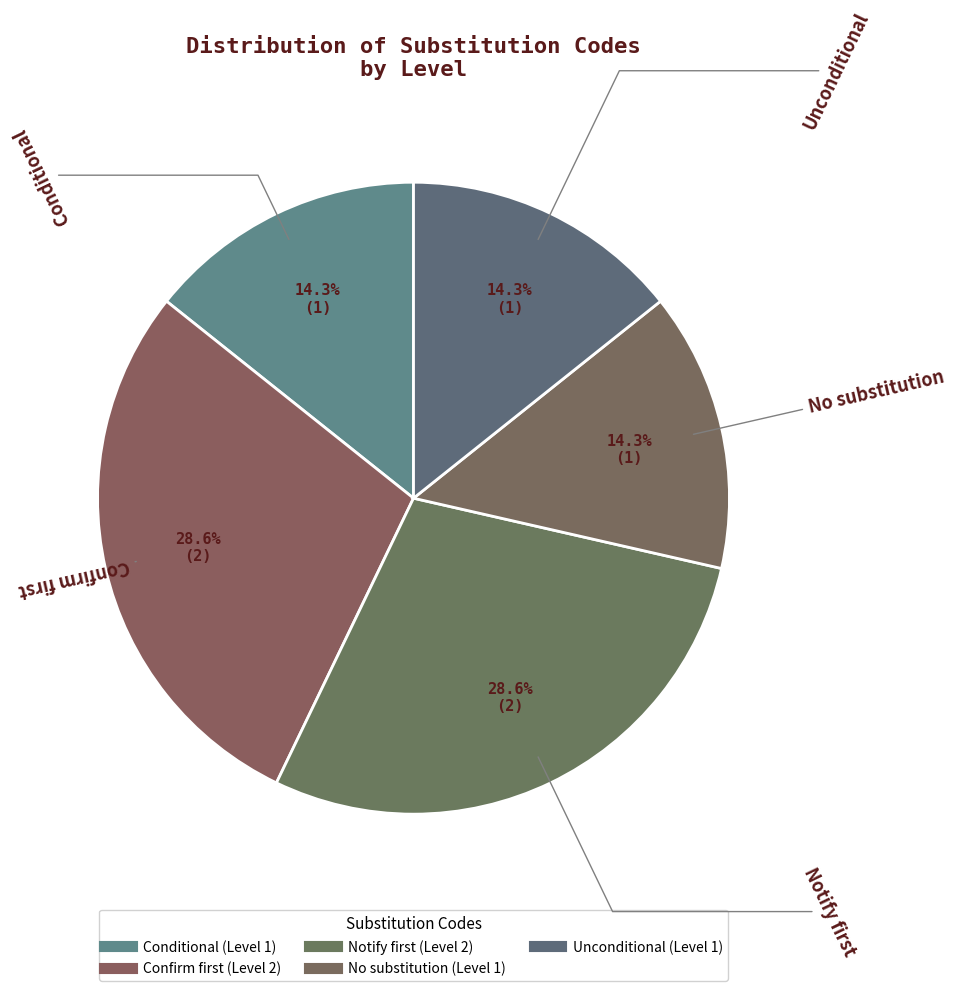

How many segments does this pie chart have?

5